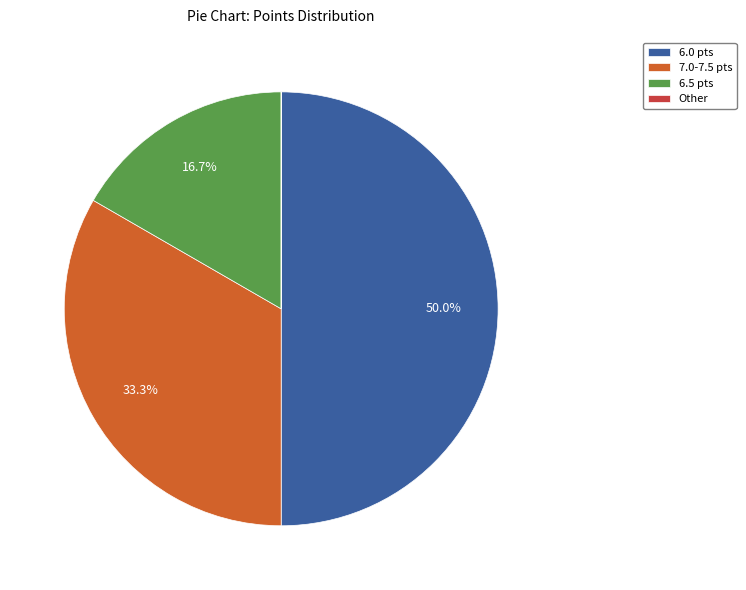

How much of the chart is everything except 6.5 pts?

83.3%